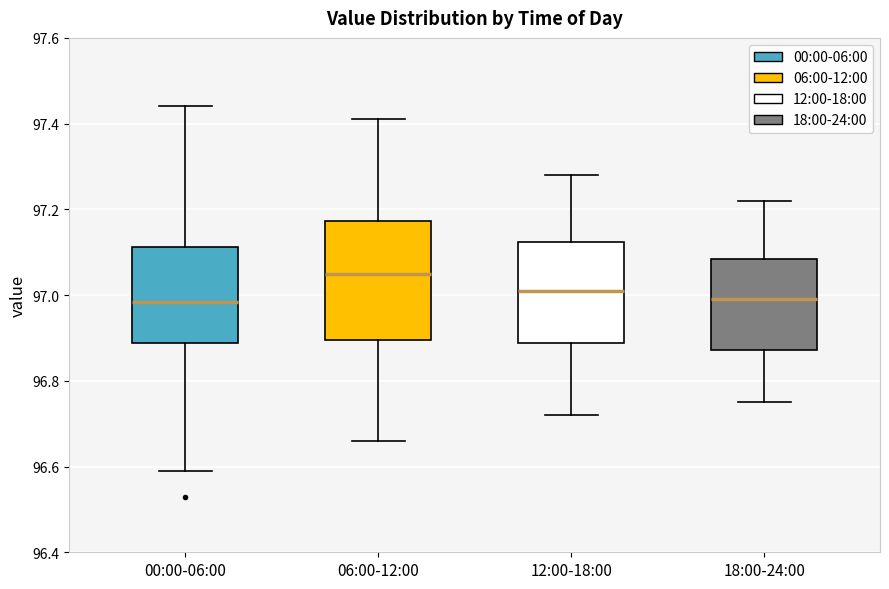

Which box is the tallest, from its lower edge to its upper edge?

06:00-12:00